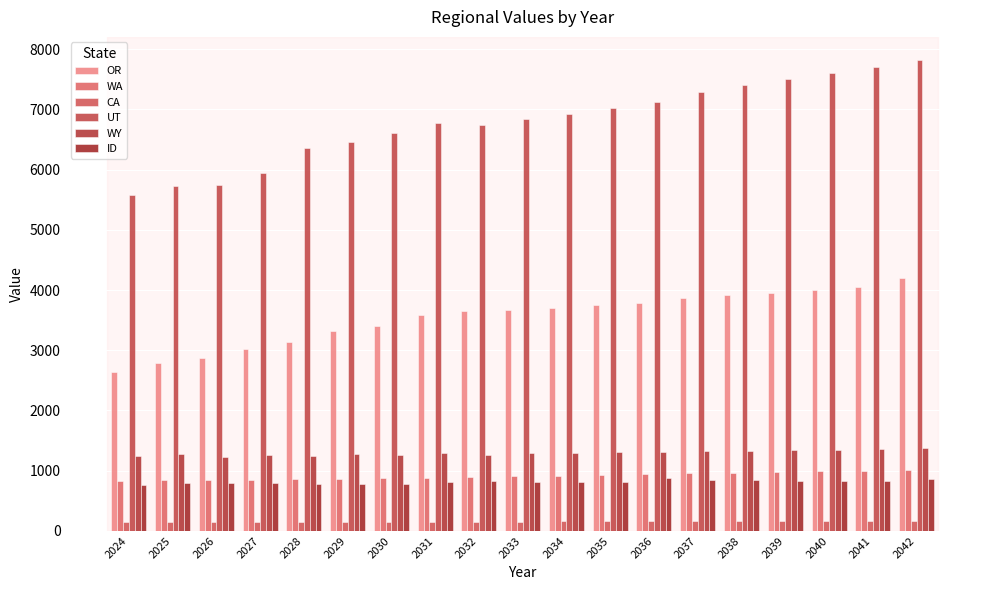

What is the difference between the CA values at 2032 and 2028?

6.6